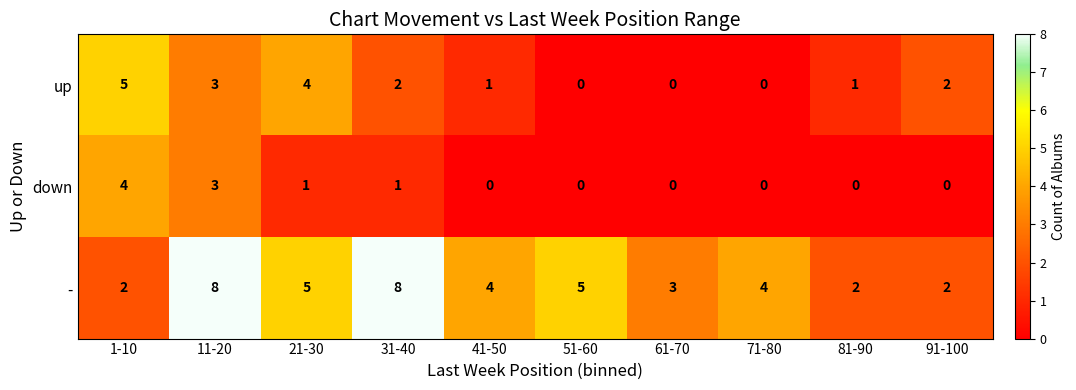

What is the difference between the maximum and minimum values in the up series?

5